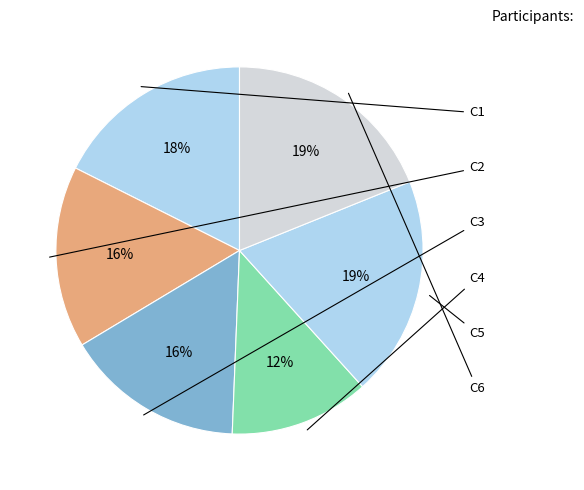

Which slice is the largest?

C5